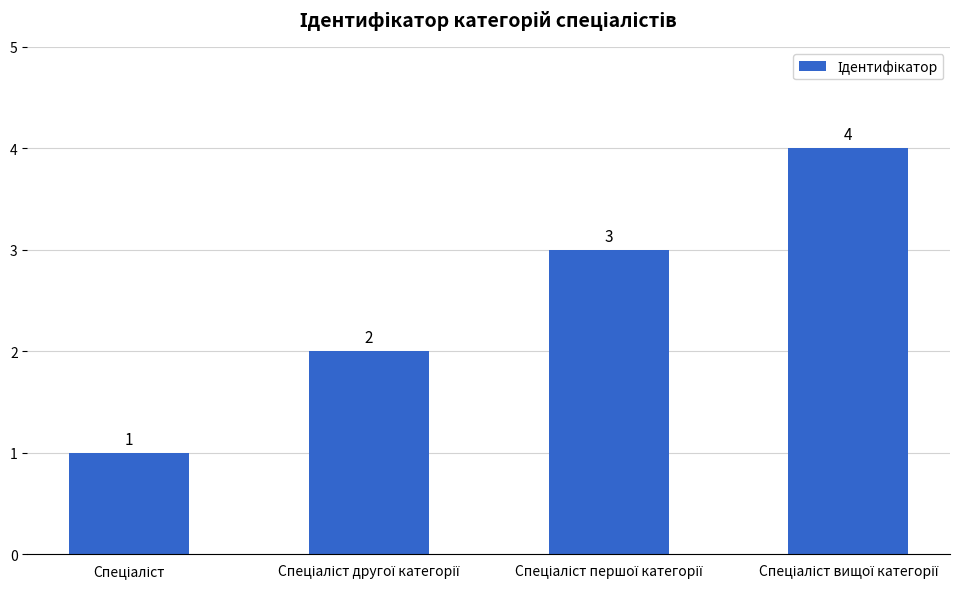

How many values are between 2 and 4?

3